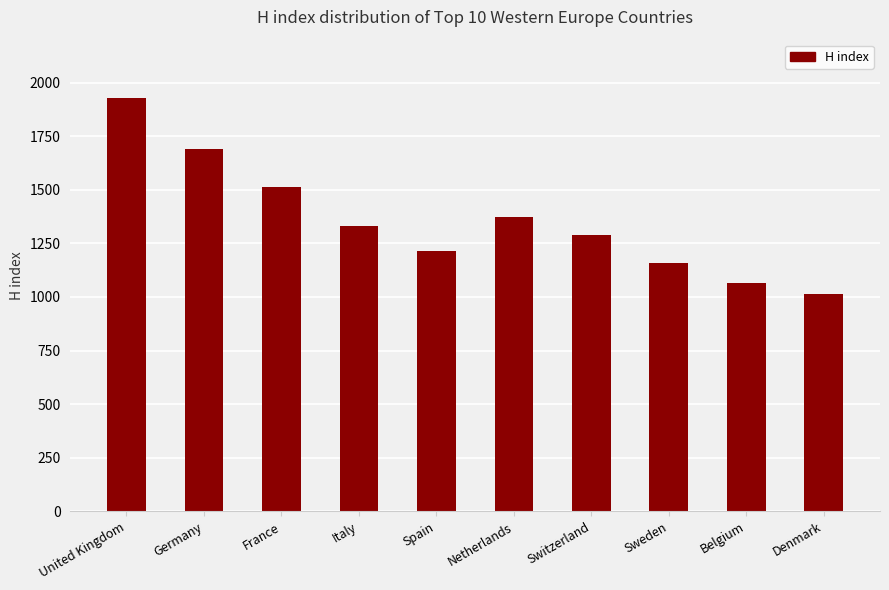

How many bars are there in total?

10